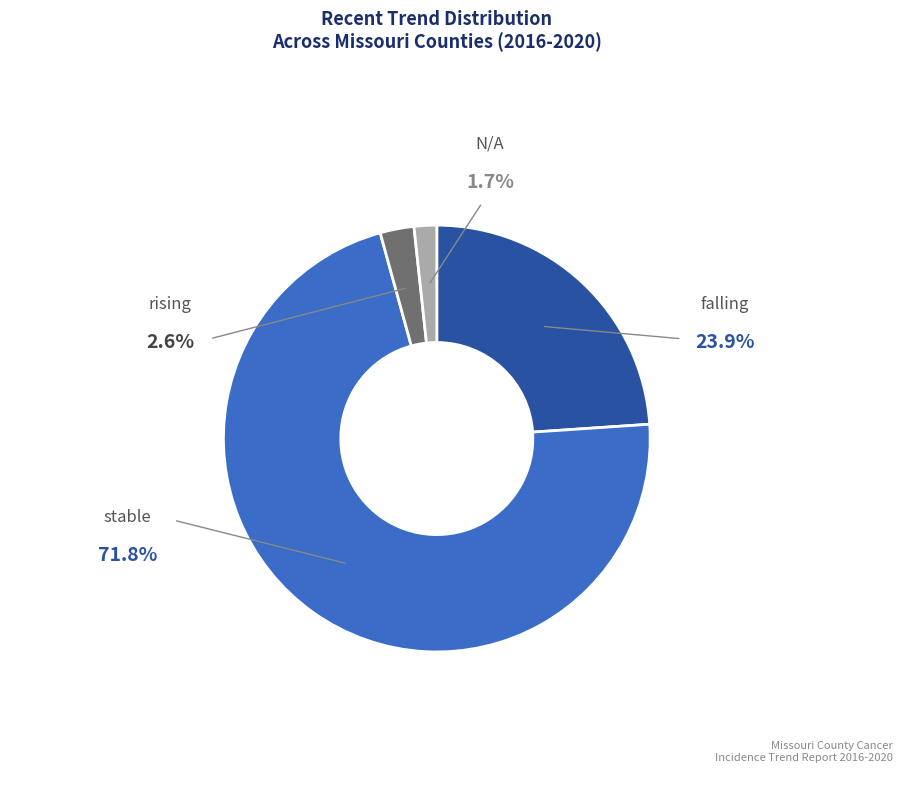

To the nearest percent, what is the difference between the largest and smallest slice percentages?

70%